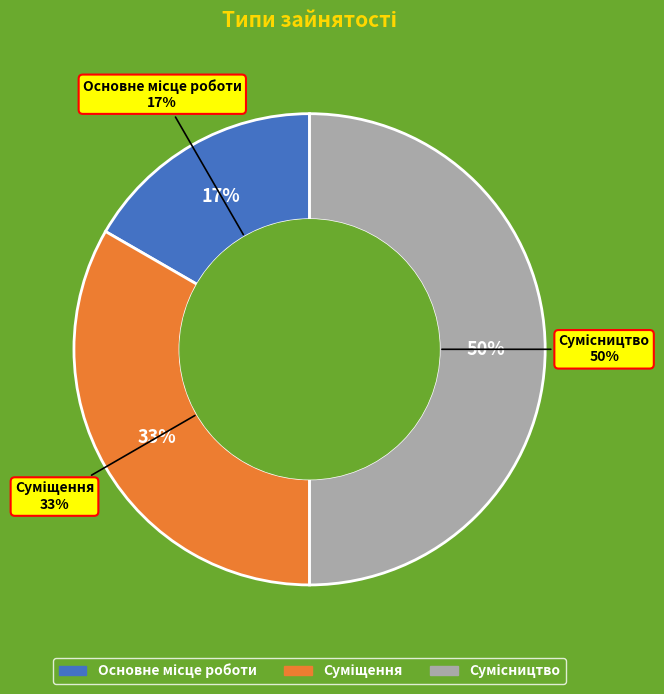

To the nearest percent, what portion does Основне місце роботи represent?

17%